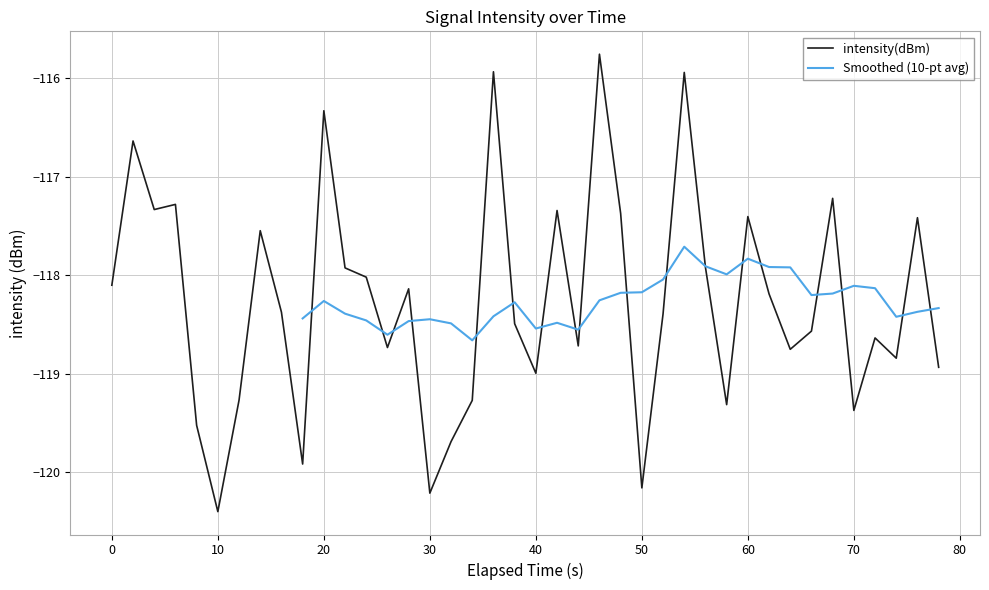

Reading left to right, transcribe all the data shown in this chart.

-118.1	-116.6	-117.3	-117.3	-119.5	-120.4	-119.3	-117.5	-118.4	-119.9	-116.3	-117.9	-118.0	-118.7	-118.1	-120.2	-119.7	-119.3	-115.9	-118.5	-119.0	-117.3	-118.7	-115.8	-117.4	-120.2	-118.4	-115.9	-117.9	-119.3	-117.4	-118.2	-118.8	-118.6	-117.2	-119.4	-118.6	-118.8	-117.4	-118.9